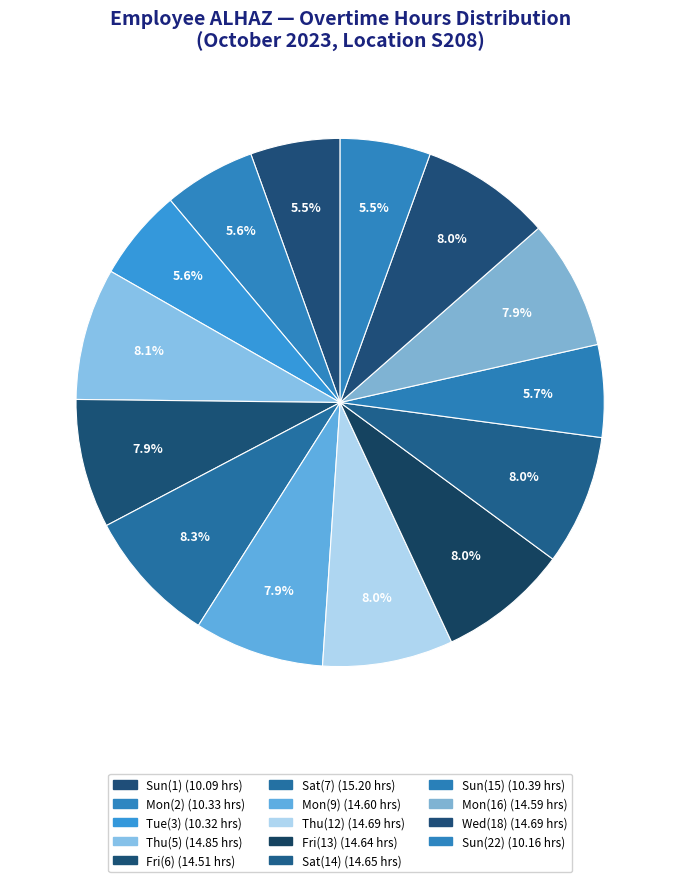

Is there any slice that represents more than half of the pie?

No